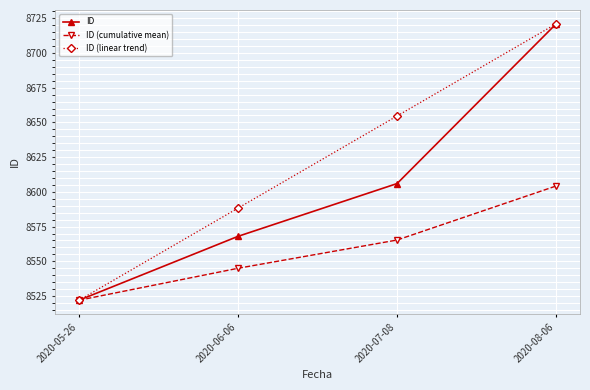

What is the approximate value of ID at 2020-07-08?

8606.0